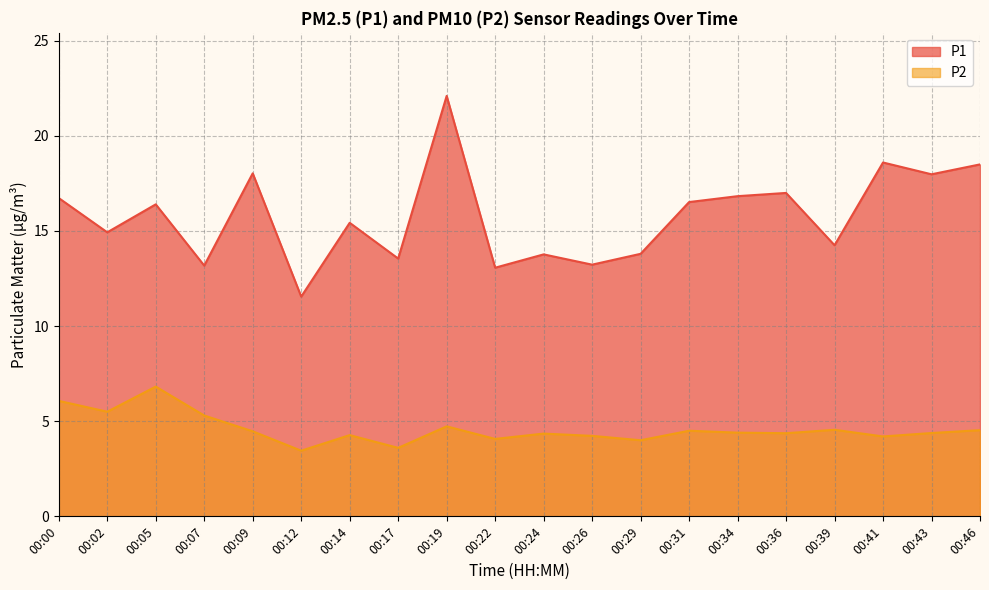

How many data points in P2 are less than 4?

2